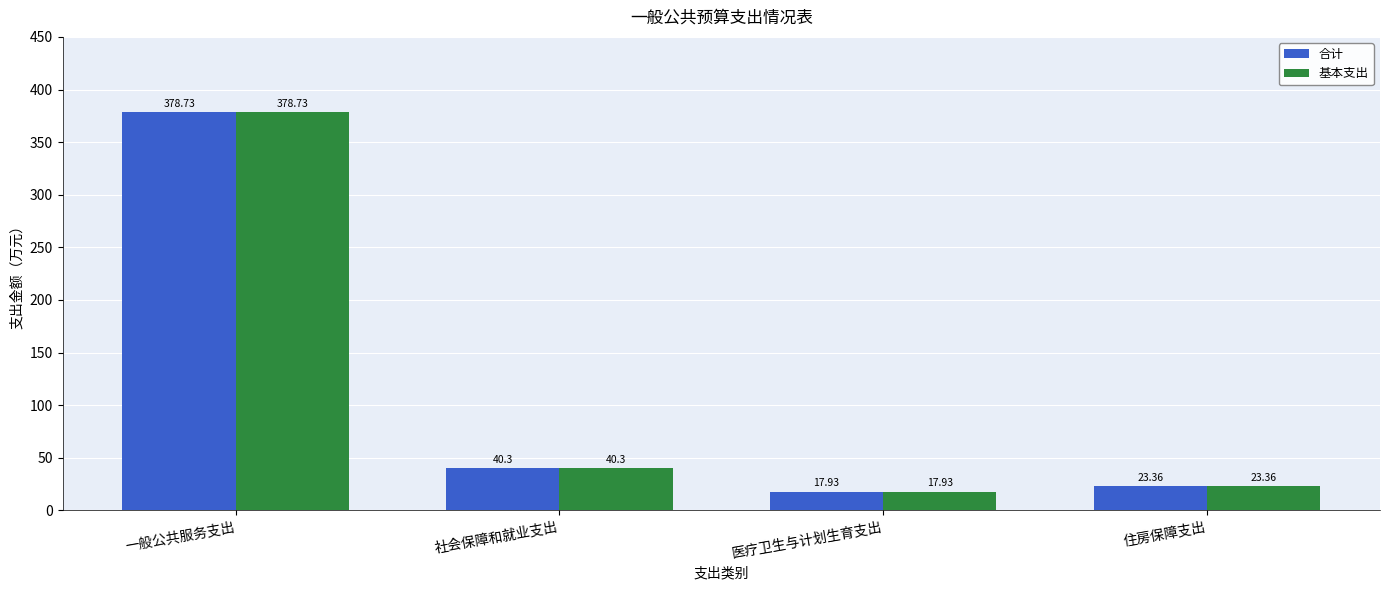

List the labels in order of 合计 value, largest first.

一般公共服务支出, 社会保障和就业支出, 住房保障支出, 医疗卫生与计划生育支出